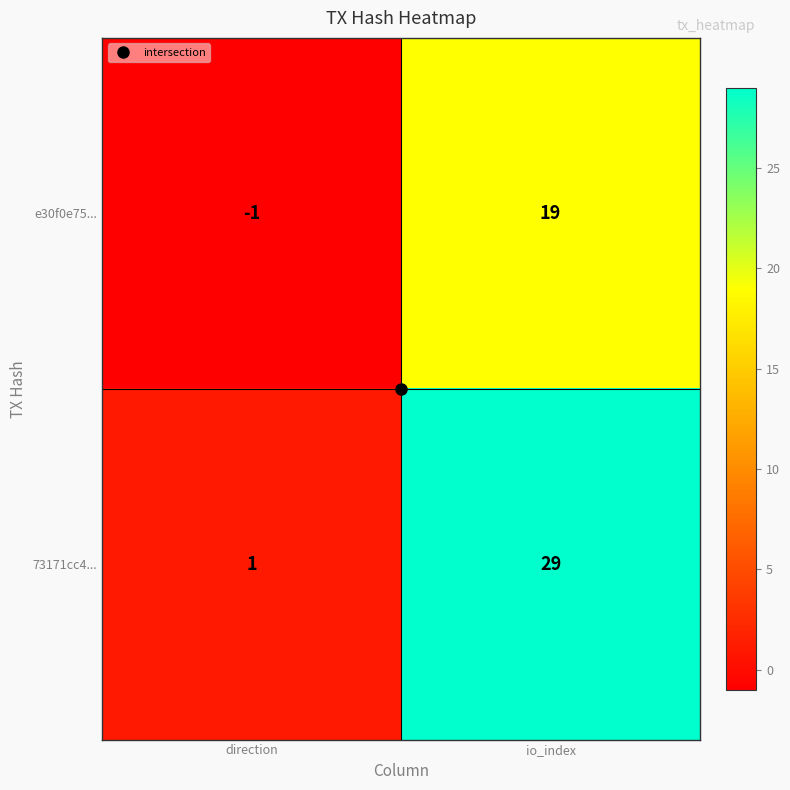

List the series in order of their overall mean, highest first.

73171cc4..., e30f0e75...